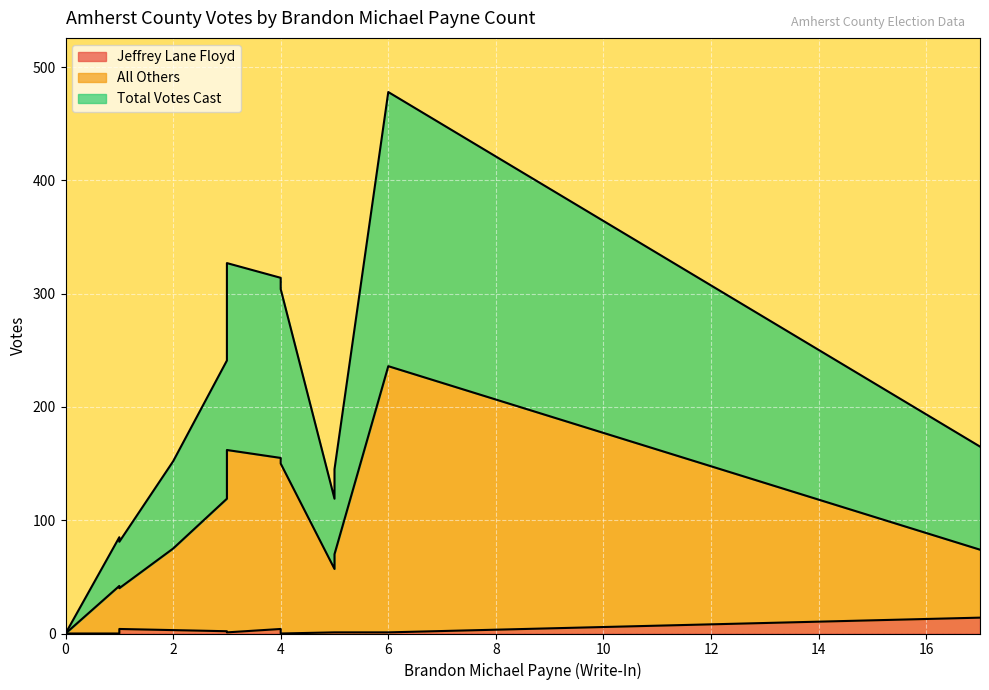

At which category is the sum across all series the highest?

6